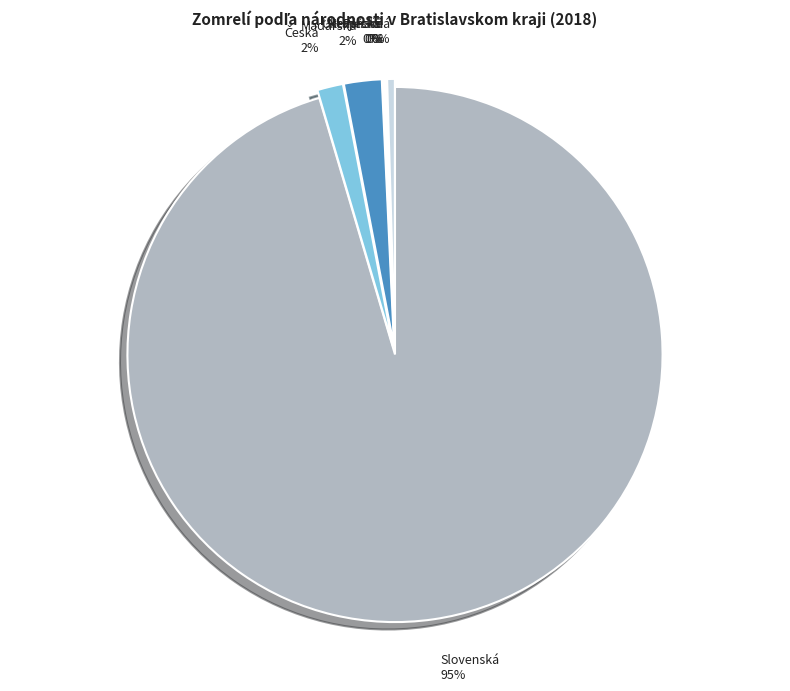

True or false: iná accounts for 0% of the total.

True